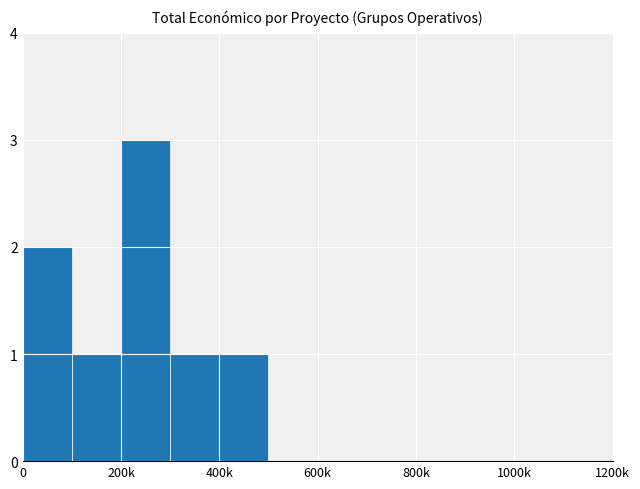

How many data points does each series have?

12